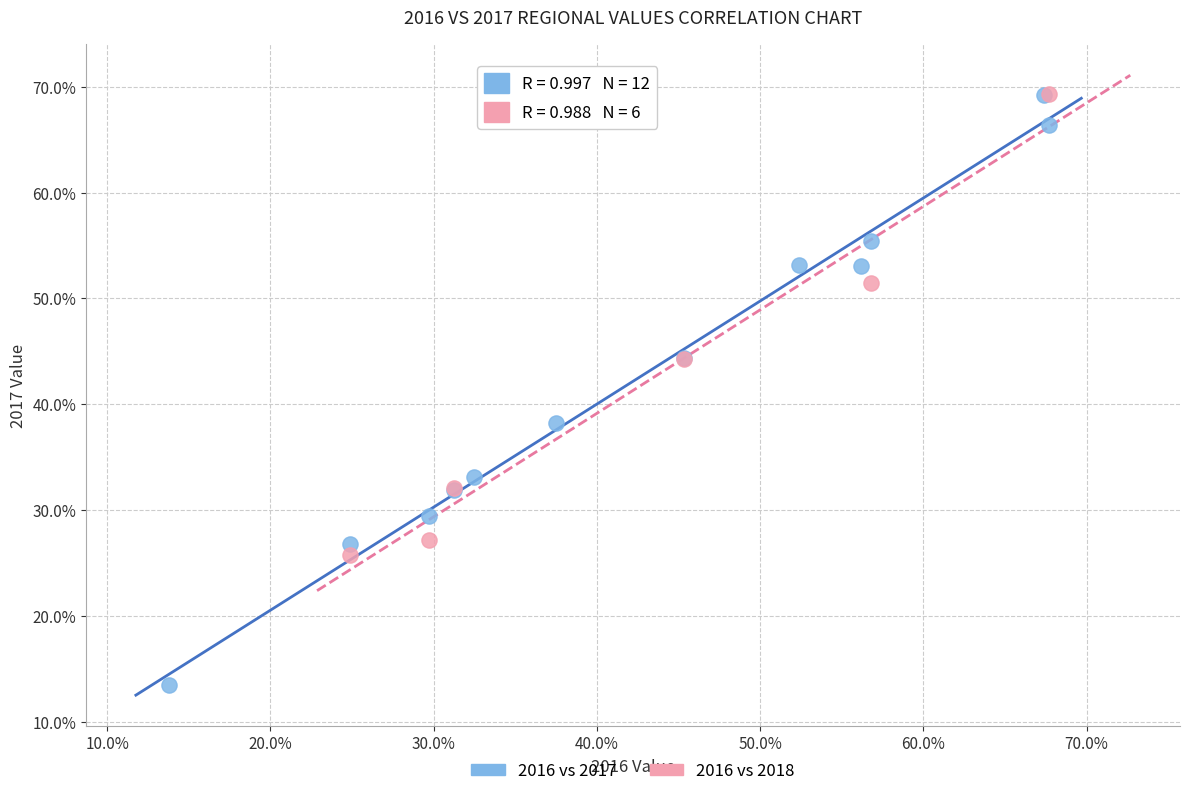

Which series has the largest Y range (max minus min)?

2016 vs 2017